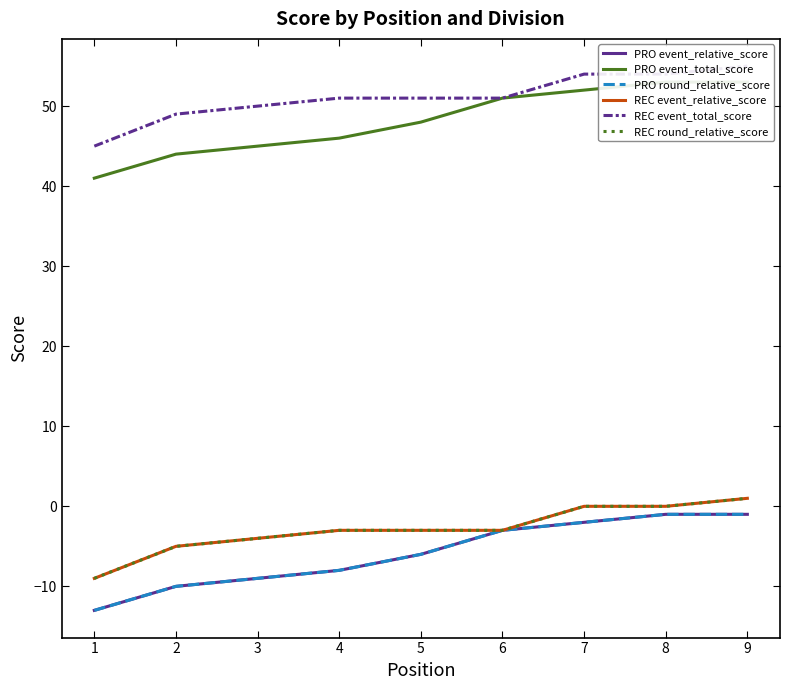

What is the difference between the REC round_relative_score values at 2 and 1?

4